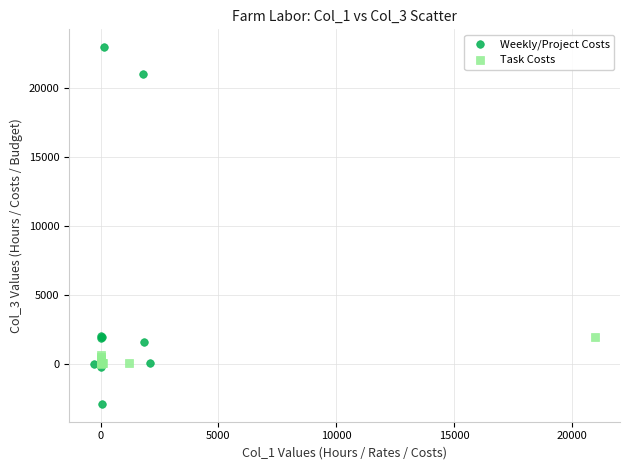

Which series reaches the maximum Y coordinate?

Weekly/Project Costs